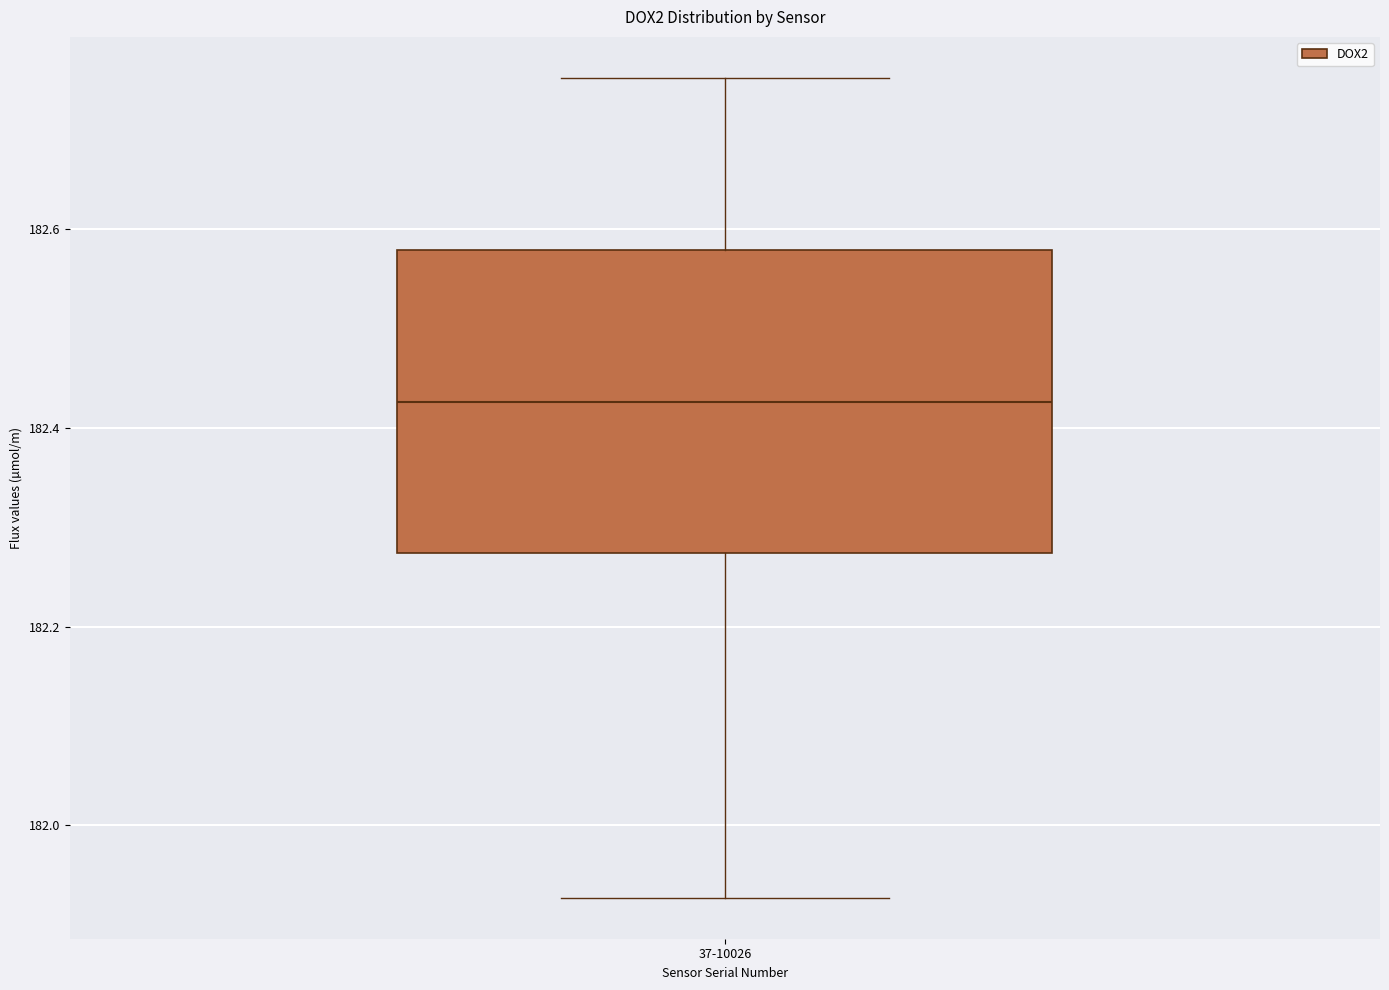

Read this box plot against the y-axis: the position of the median line, the range covered by the box, and the ends of both whiskers. The values are not printed on the chart, so give them approximately, as read against the axis.

median 182.42, box 182.28 to 182.58, whiskers 181.92 to 182.76